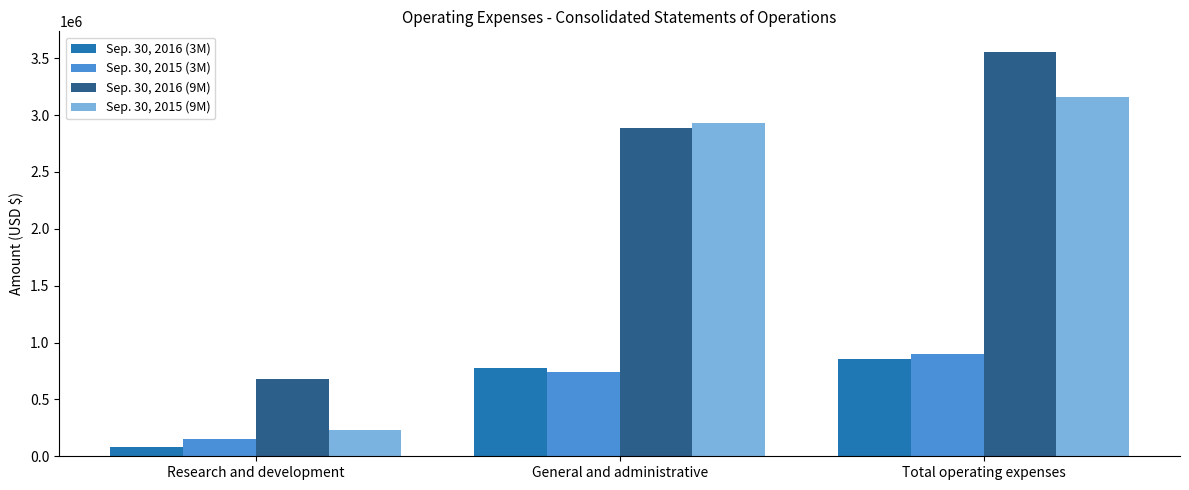

Rank the categories by Sep. 30, 2016 (3M) value from highest to lowest.

Total operating expenses, General and administrative, Research and development